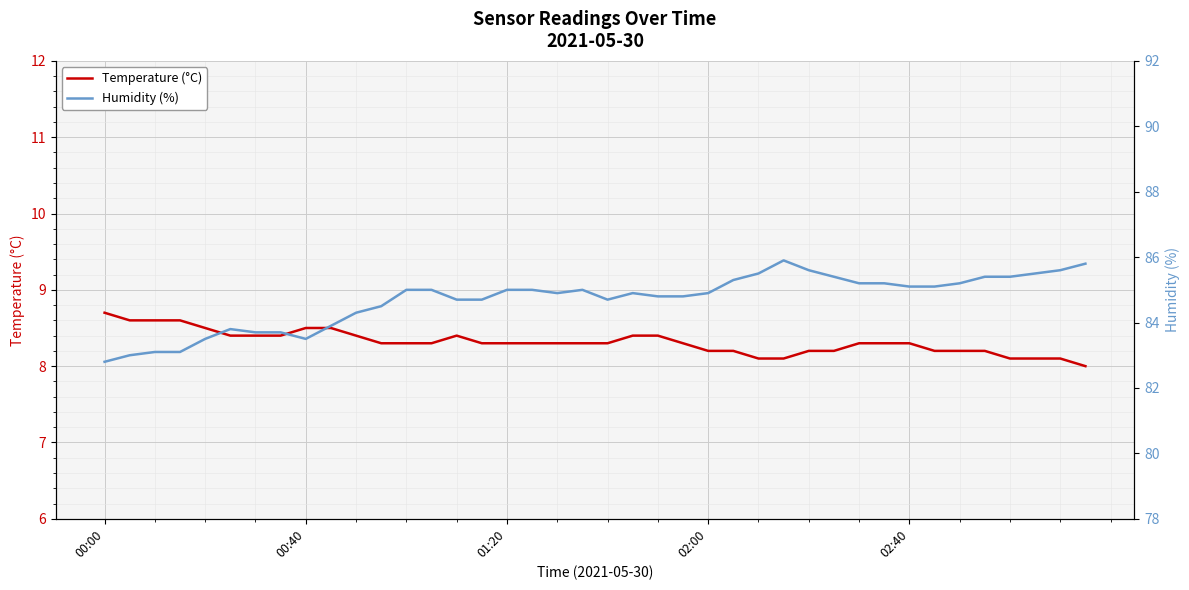

At which category does Temperature (°C) reach its first local peak?

14